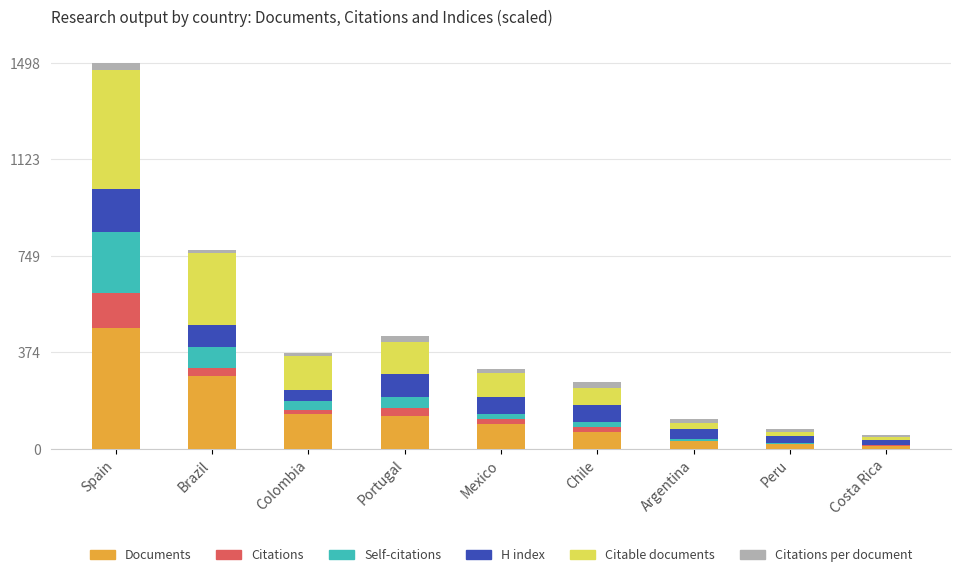

What is the highest value of the Documents series?

470.0